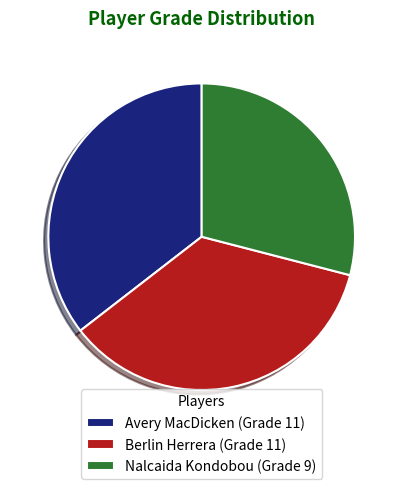

Approximately how many times larger is the value at Berlin Herrera (Grade 11) compared to Nalcaida Kondobou (Grade 9)?

1.2